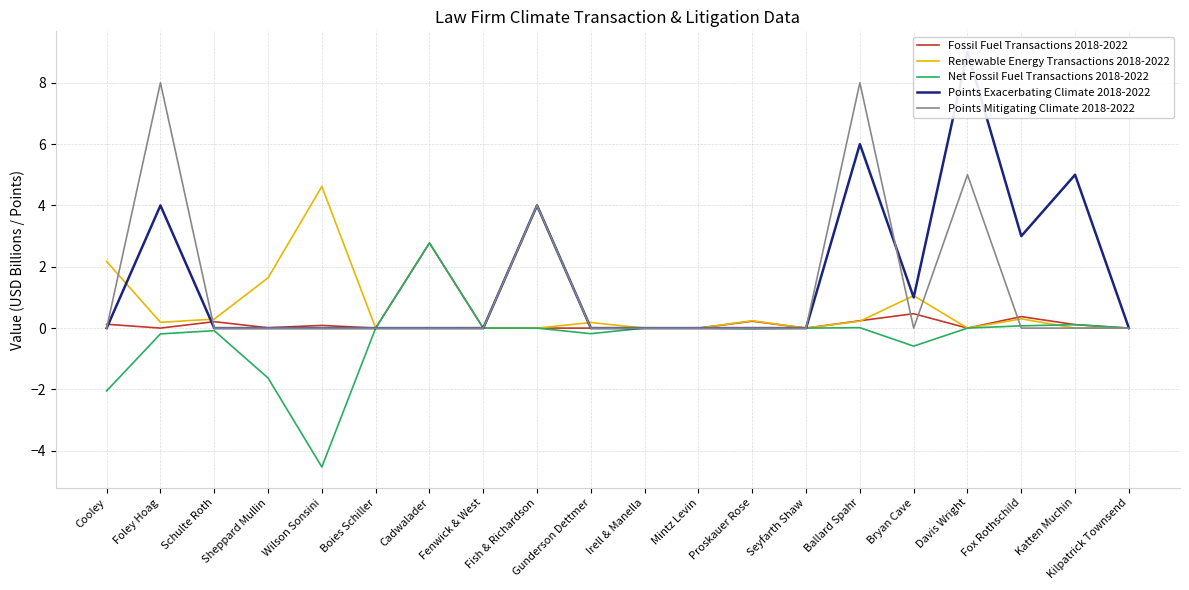

Is the value of Fossil Fuel Transactions 2018-2022 at Fenwick & West greater than the value of Points Exacerbating Climate 2018-2022 at Mintz Levin?

No